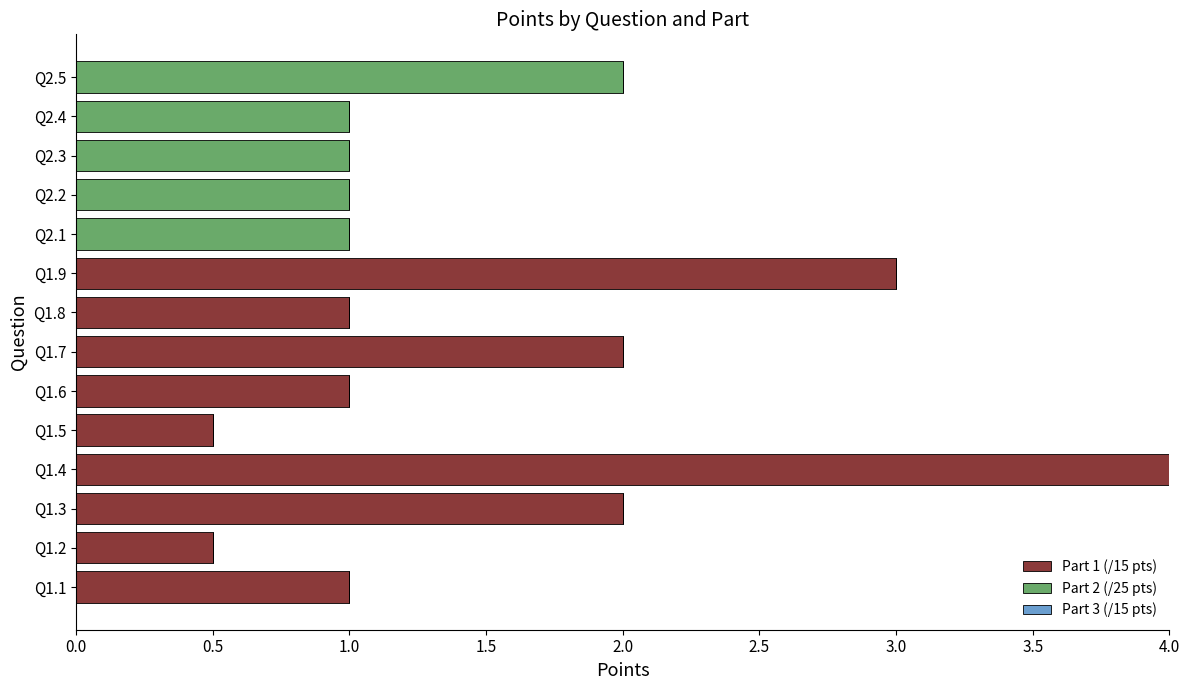

What is the highest value of the Part 1 (/15 pts) series?

4.0